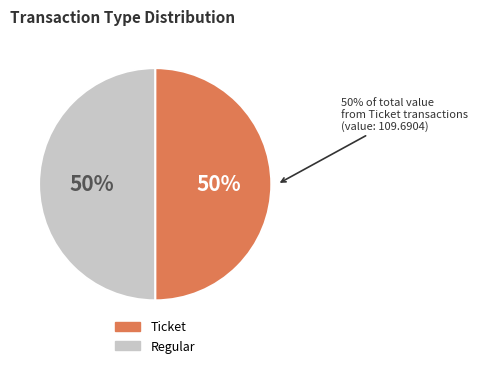

What is the total percentage of io_index 0 and io_index 1?

100.0%